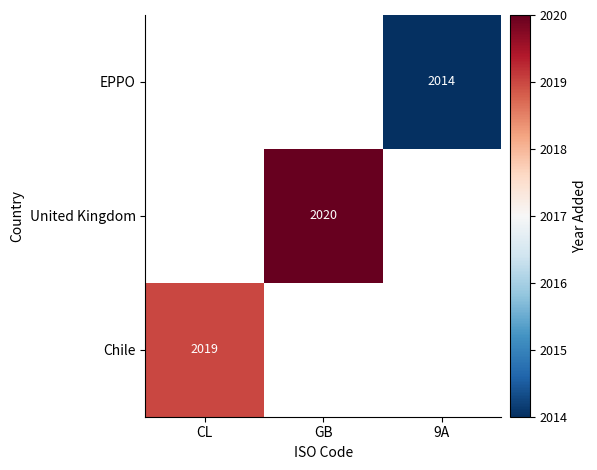

The value of EPPO at 9A is 2729. True or false?

False